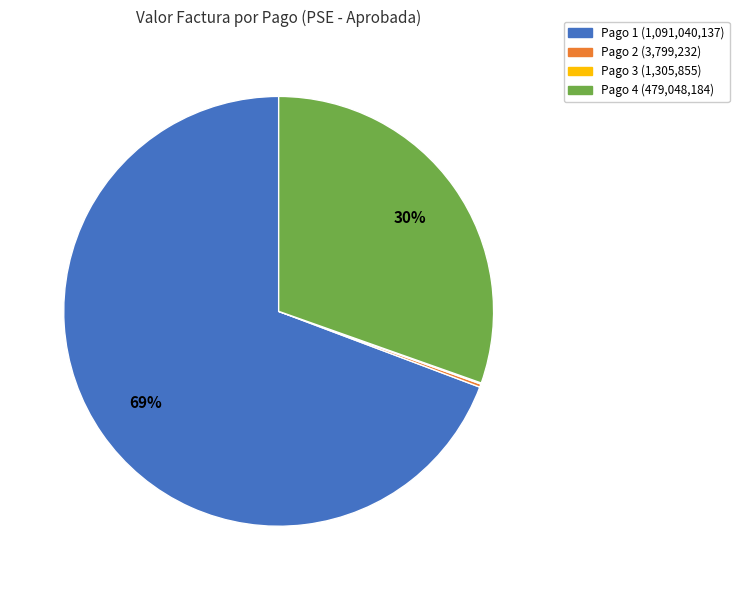

What is the majority slice?

Pago 1 (1,091,040,137)